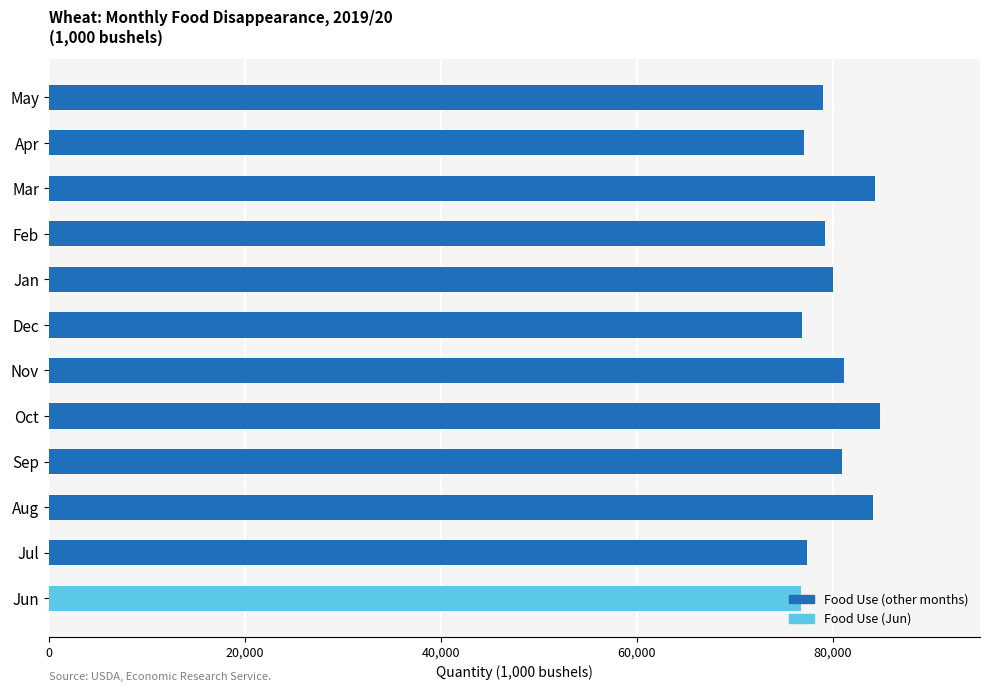

What is the greatest value displayed?

84857